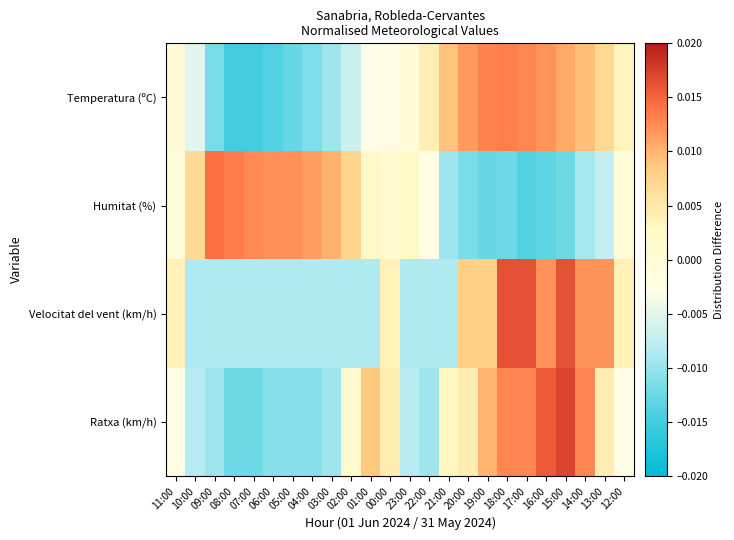

Which series has the widest spread of values?

Ratxa (km/h)